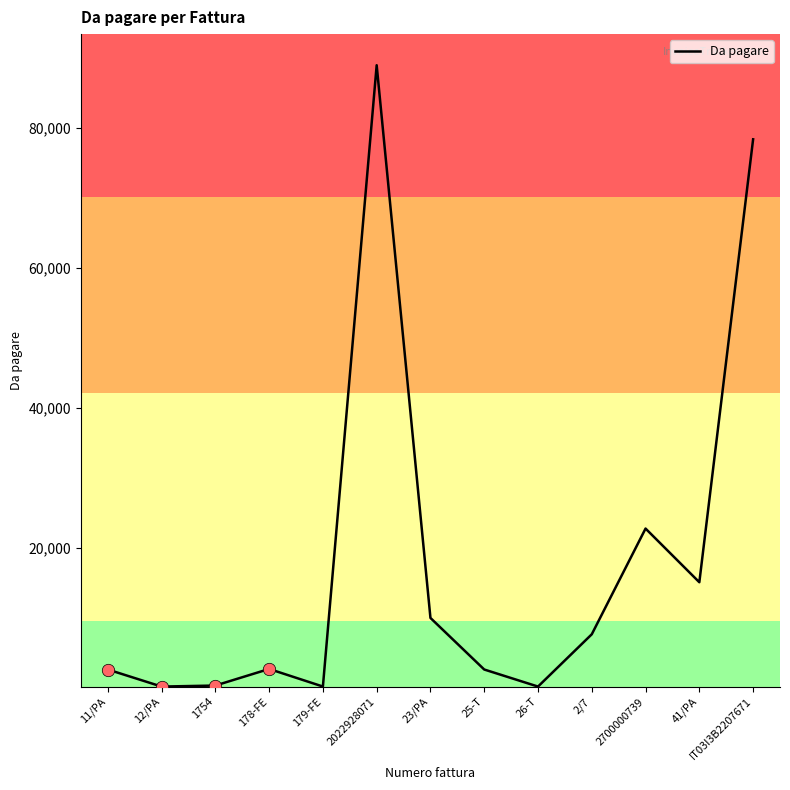

Approximately how many times larger is the value at 23/PA compared to IT03I3B2207671?

0.1